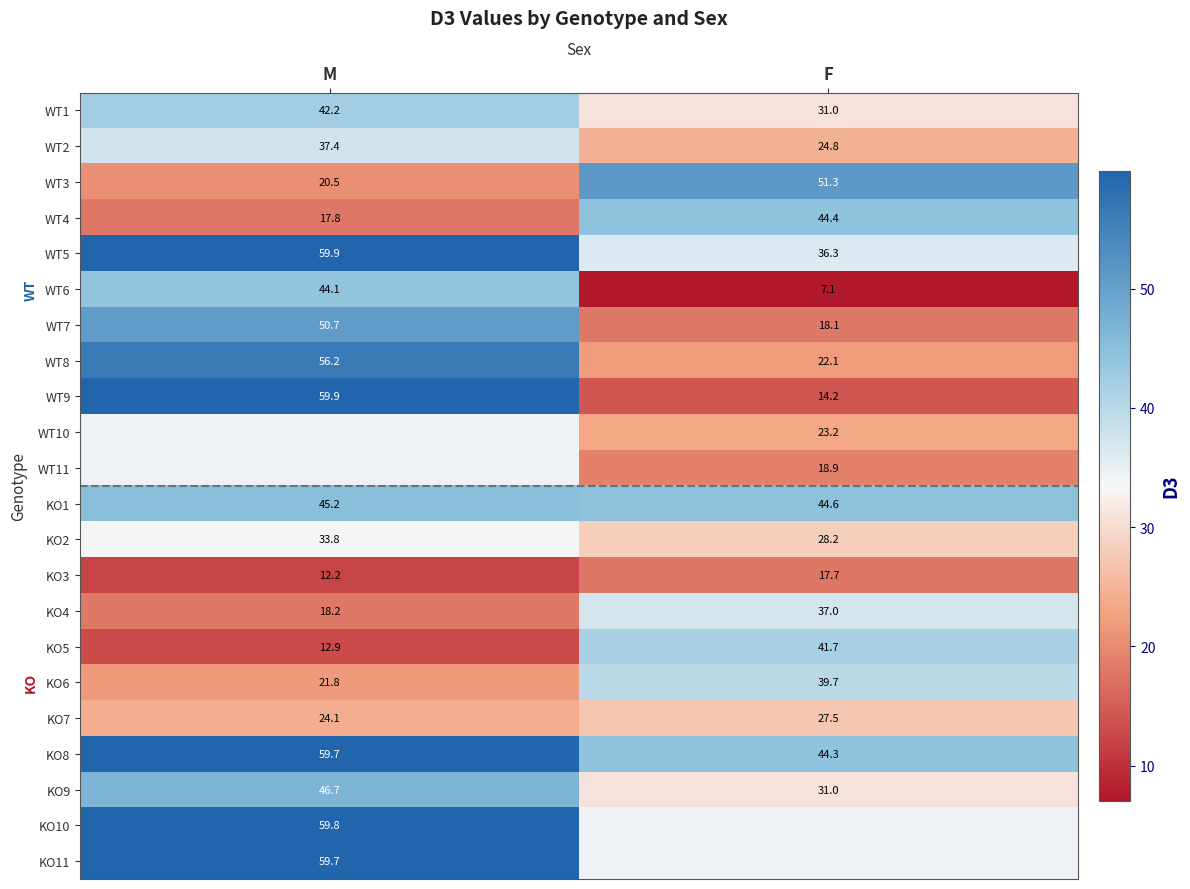

At which label does WT6 reach its peak?

M